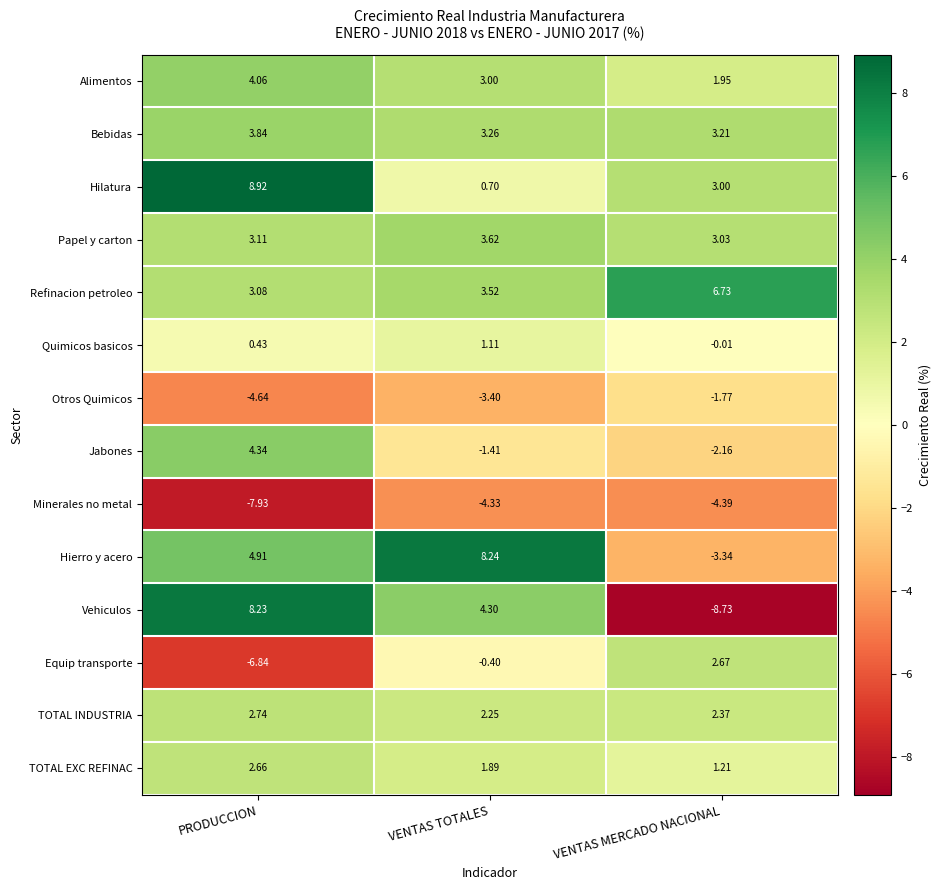

At which label does Equip transporte reach its peak?

VENTAS MERCADO NACIONAL